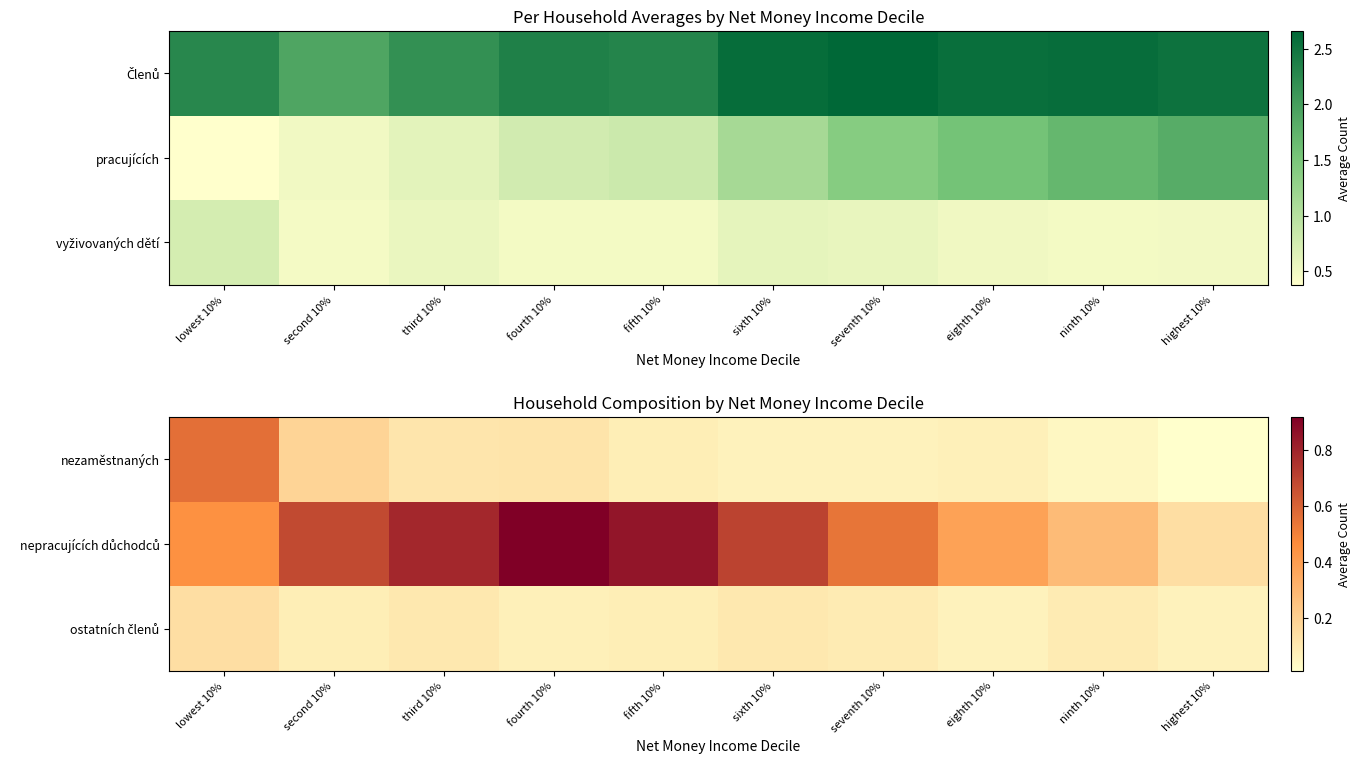

What is the difference between the highest and lowest values at ninth 10%?

0.2